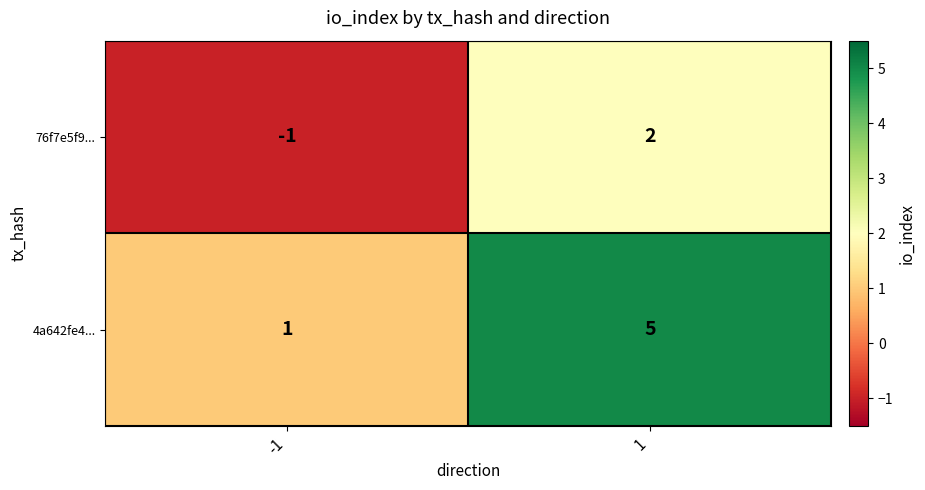

What is the sum of the 4a642fe4... values at 1 and -1?

6